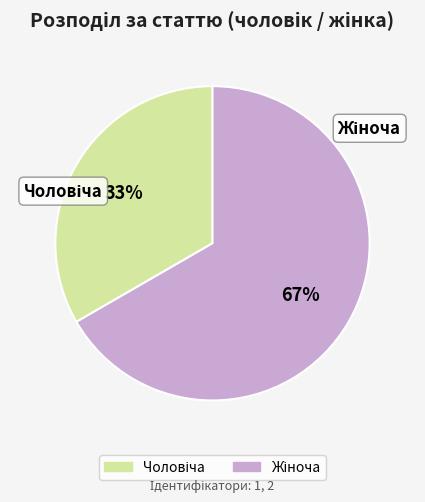

To the nearest percent, what is the average slice percentage?

50%